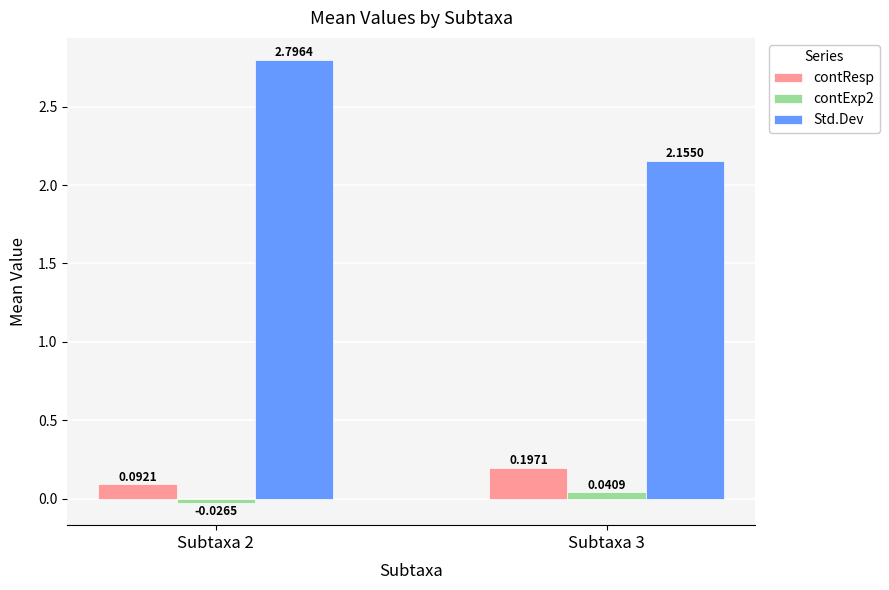

What is the total value across all series at Subtaxa 2?

2.9